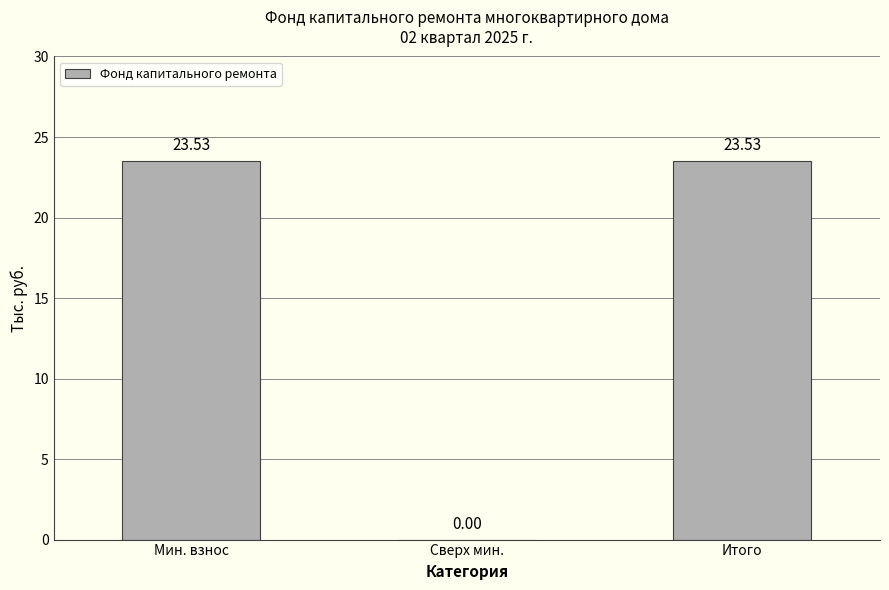

At which label is the value closest to 11?

Сверх мин.